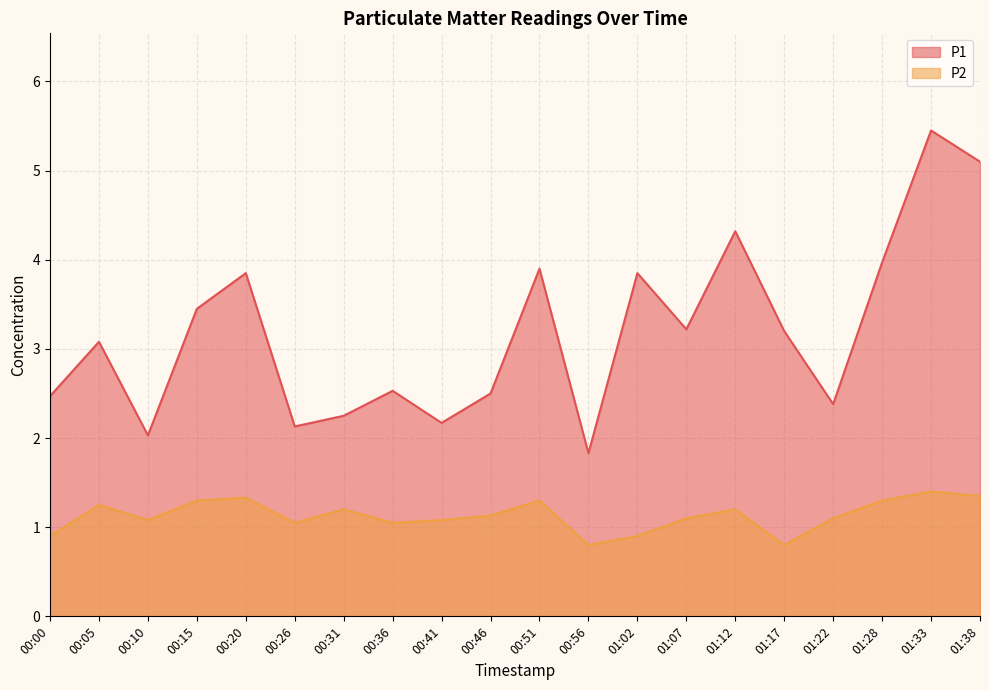

True or false: P1 has more than 0 interior local peaks.

True